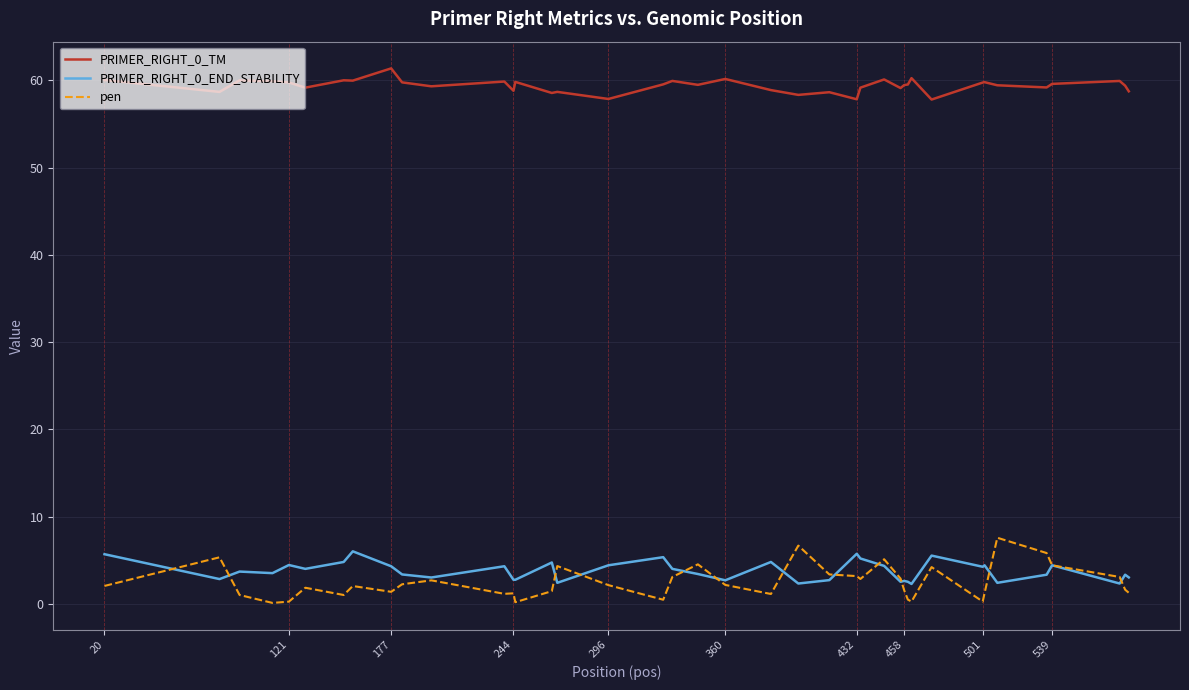

Which series has the largest total across all categories?

PRIMER_RIGHT_0_TM